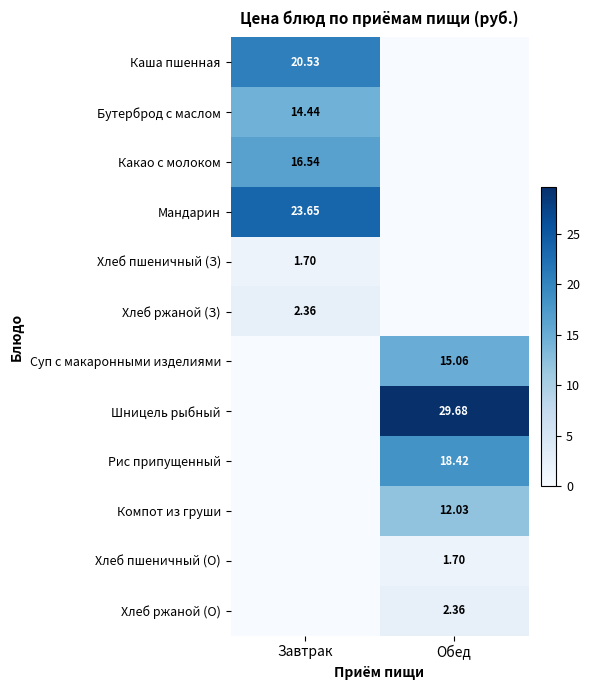

True or false: Бутерброд с маслом has a value of 23.3 at Завтрак.

False